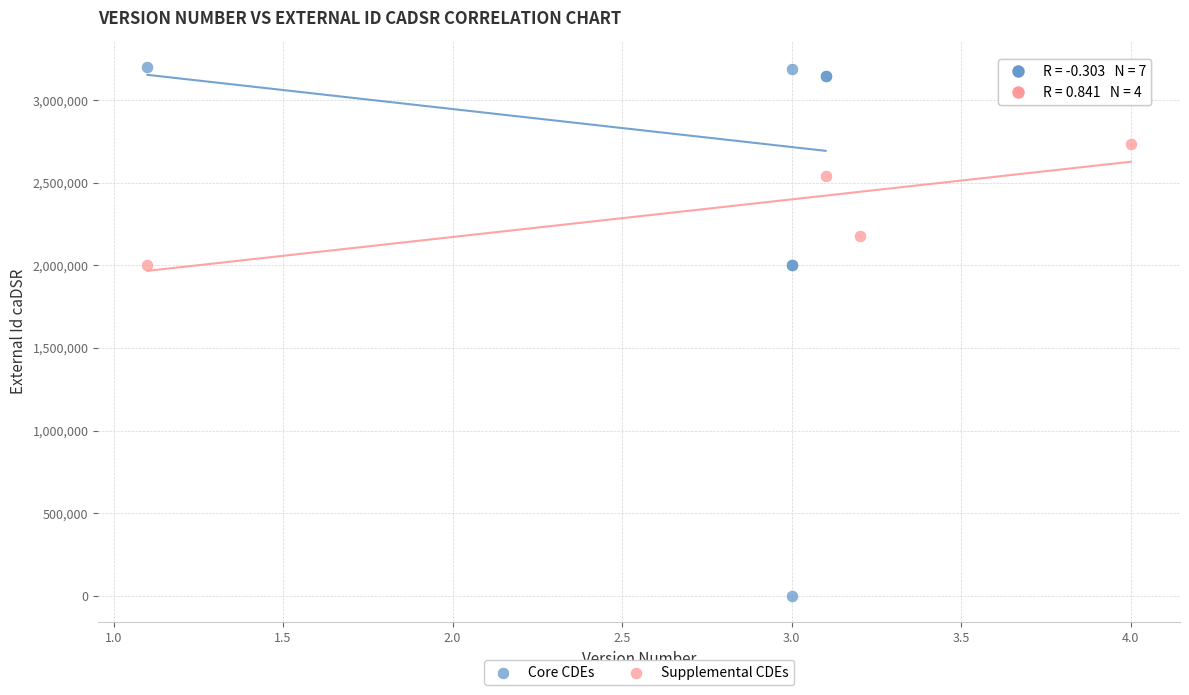

Which series reaches the maximum Y coordinate?

Core CDEs